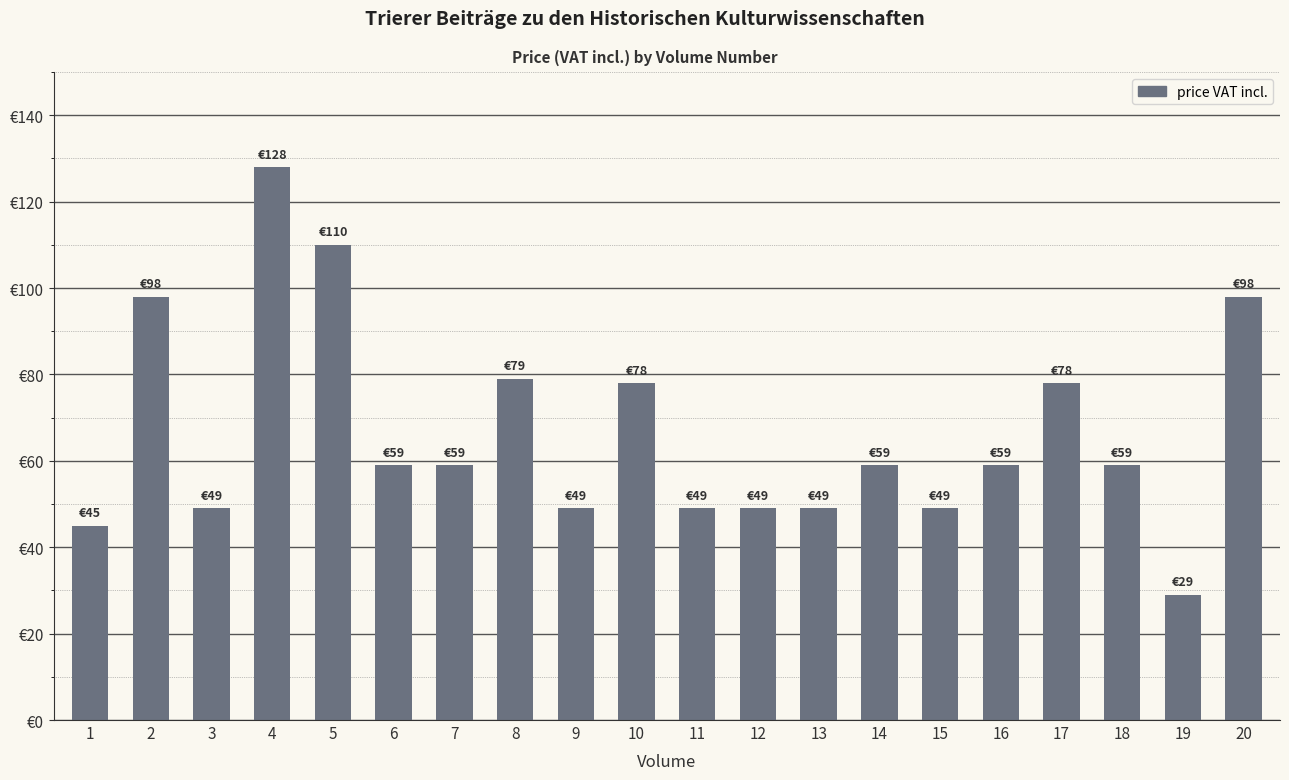

What is the difference between the values at 17 and 5?

32